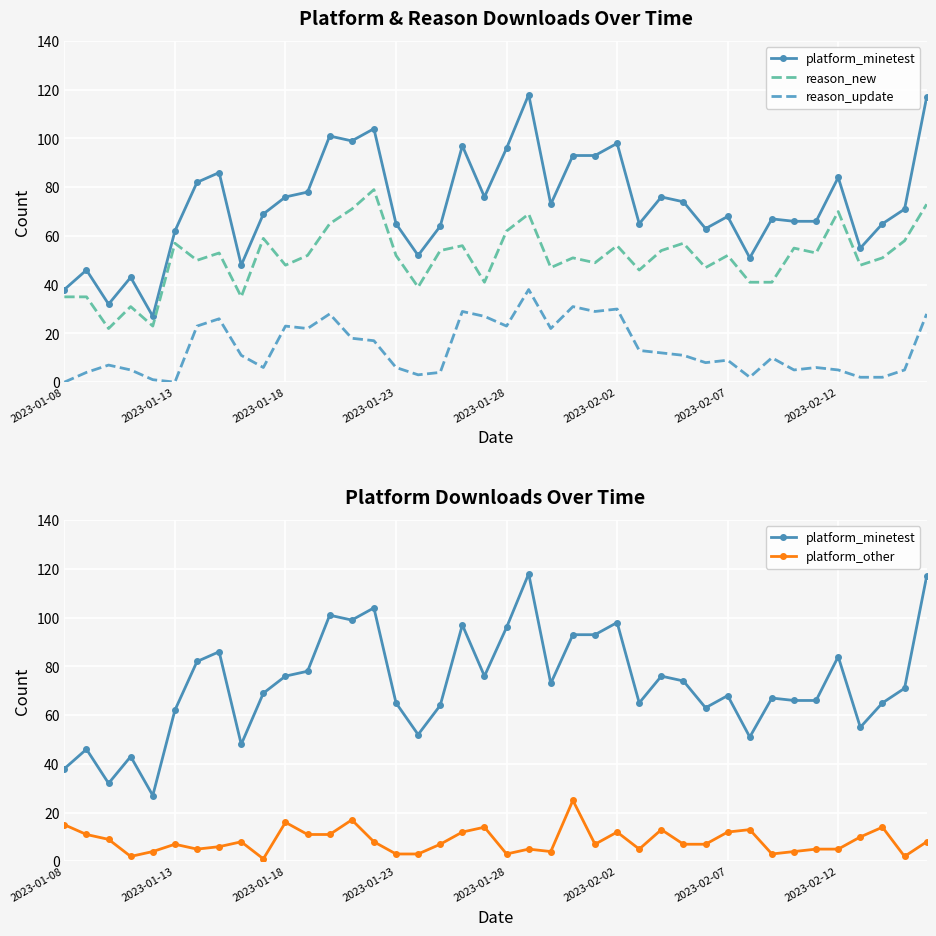

What is the lowest value of the reason_new series?

22